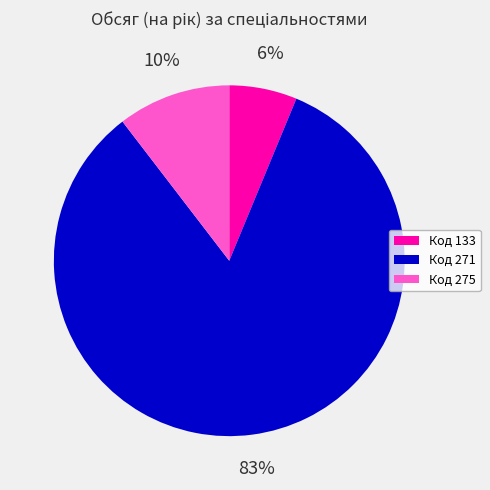

Between Код 275 and Код 133, which is larger?

Код 275